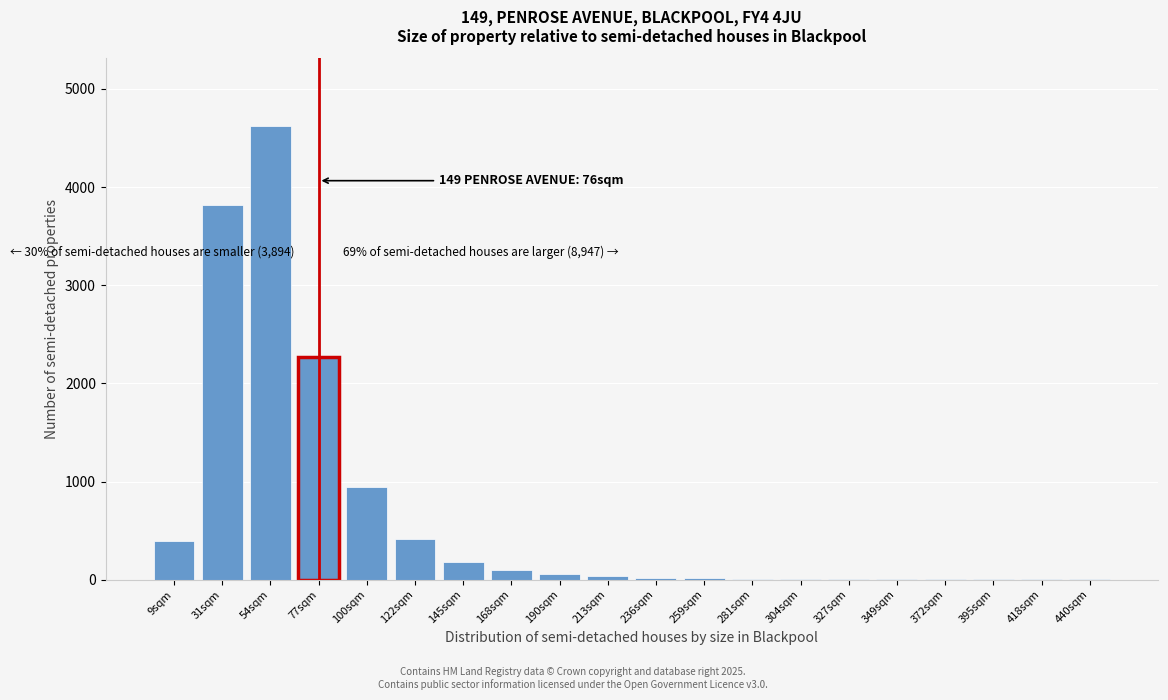

At which category does the chart reach its peak across all series?

54sqm